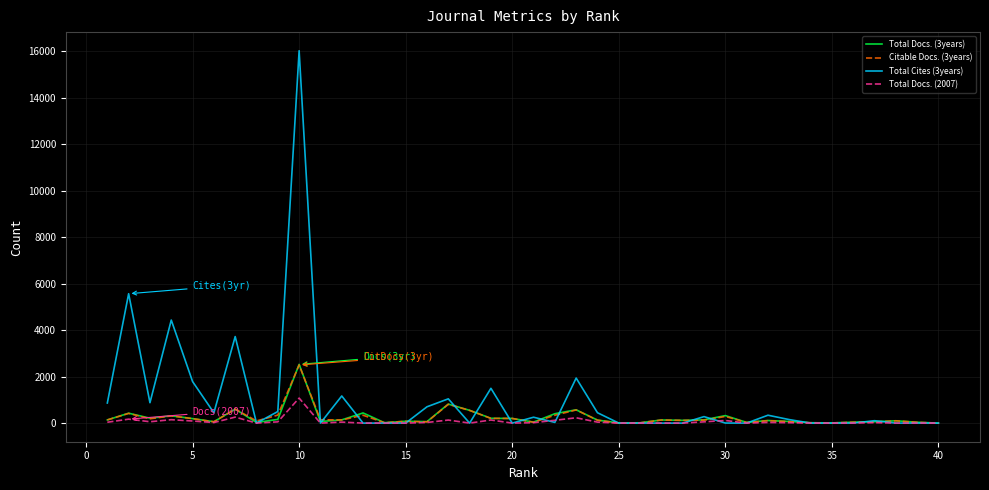

Is this an area chart (filled region under the line)?

No